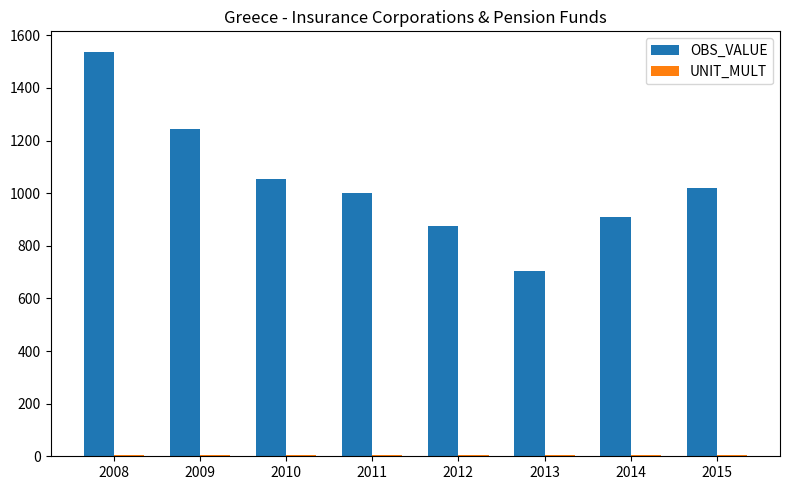

What is the value of the OBS_VALUE bar at the 8th from the left?

1018